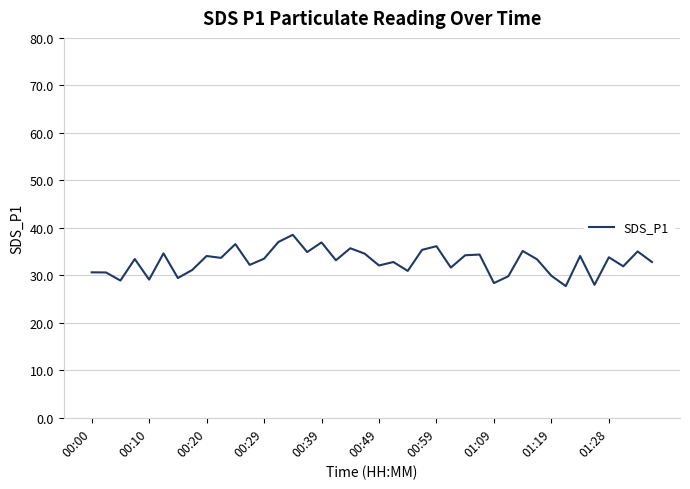

What is the sum of all values?

1316.1